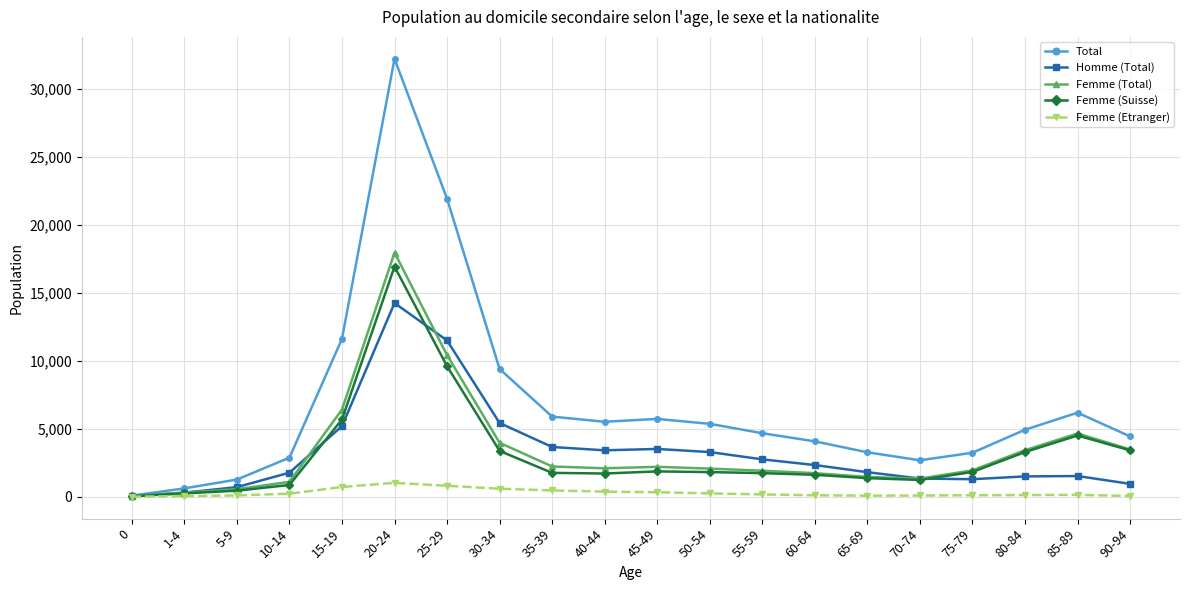

Which series changed the most between 1-4 and 40-44?

Total